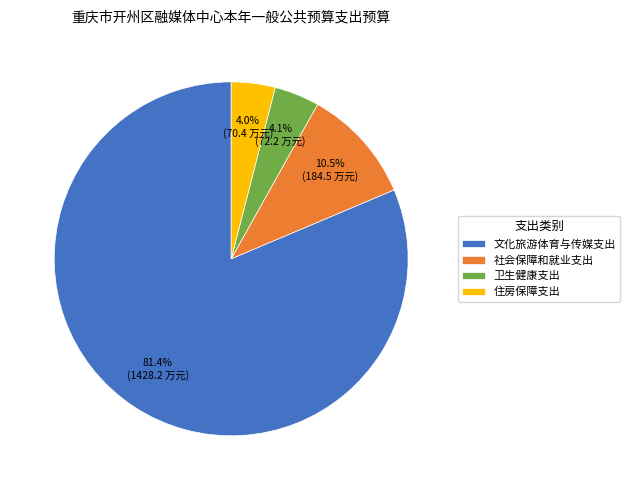

What is the ratio of the value at 卫生健康支出 to the value at 住房保障支出?

1.0